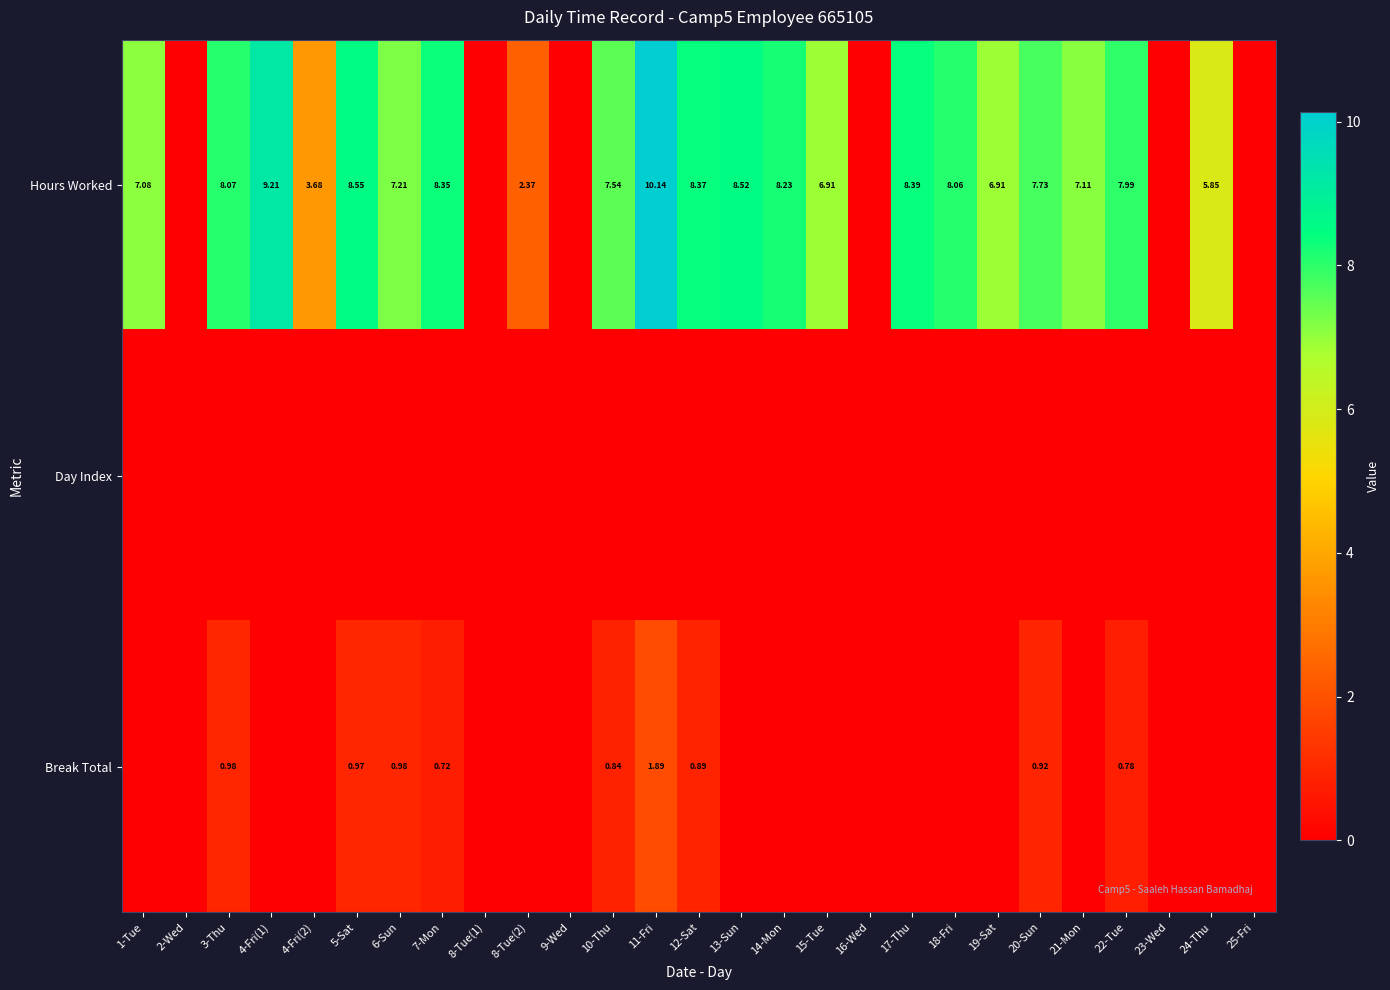

At how many categories does at least one series exceed 3?

20